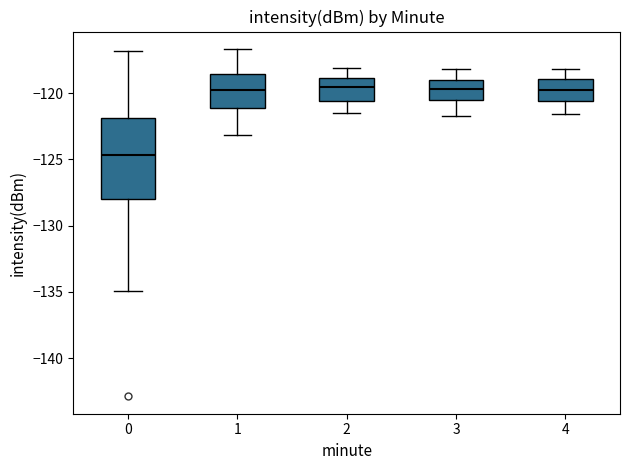

Reading left to right, read every box against the y-axis: the position of its median line, the range the box covers, and the ends of its whiskers. The values are not printed on the chart, so give them approximately, as read against the axis.

0: median -124.5, box -128.0 to -122.0, whiskers -135.0 to -117.0
1: median -119.5, box -121.0 to -118.5, whiskers -123.0 to -116.5
2: median -119.5, box -120.5 to -119.0, whiskers -121.5 to -118.0
3: median -119.5, box -120.5 to -119.0, whiskers -121.5 to -118.0
4: median -119.5, box -120.5 to -119.0, whiskers -121.5 to -118.0